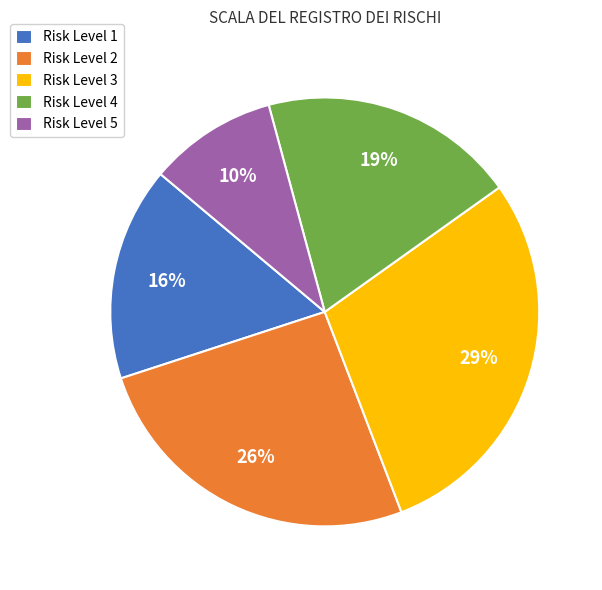

What is the largest slice in the pie chart?

Risk Level 3